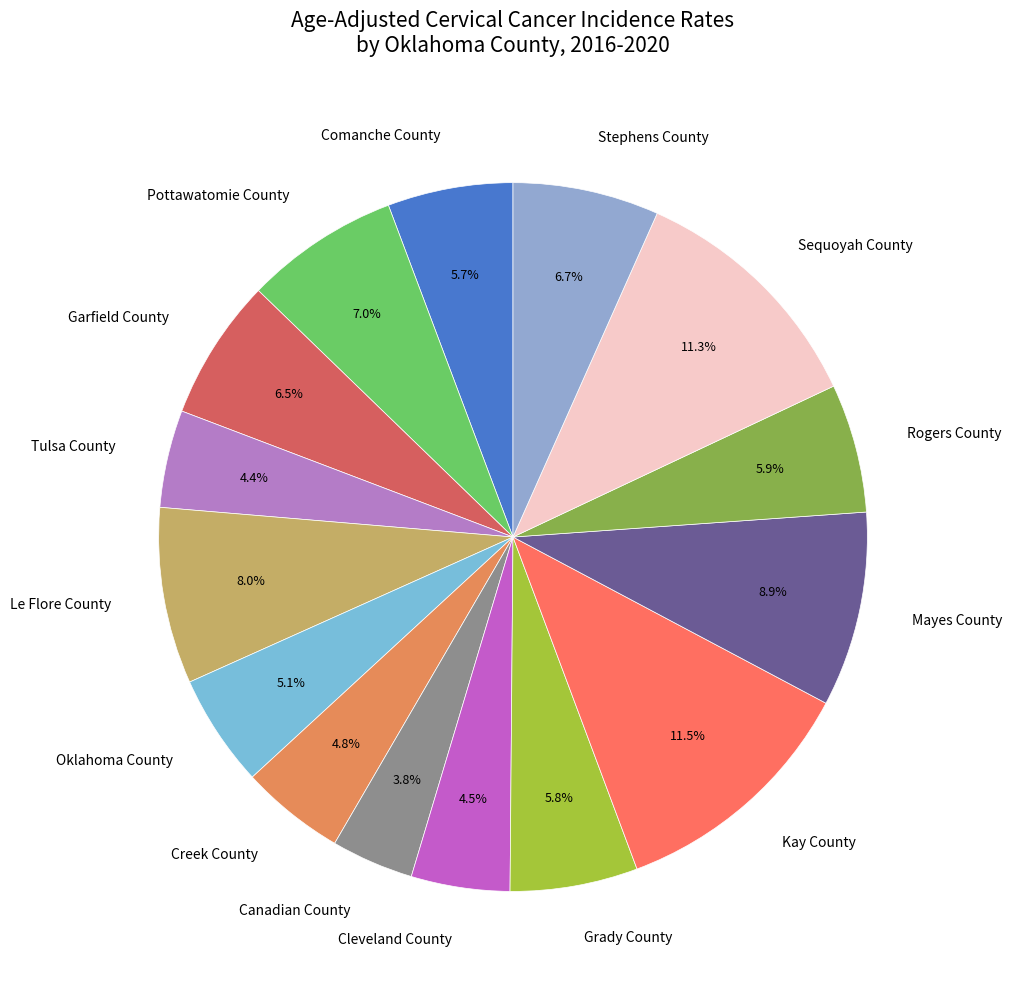

Is the sum of Creek County and Sequoyah County greater than half?

No